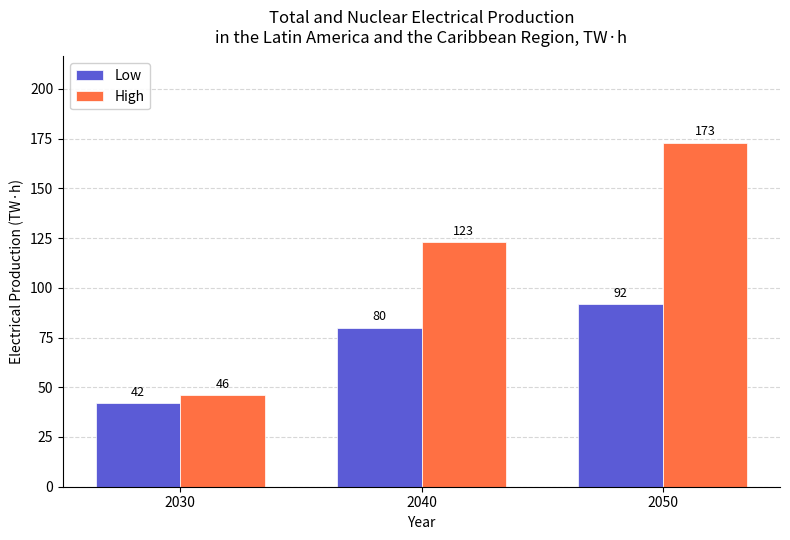

At which label does High reach its minimum?

2030